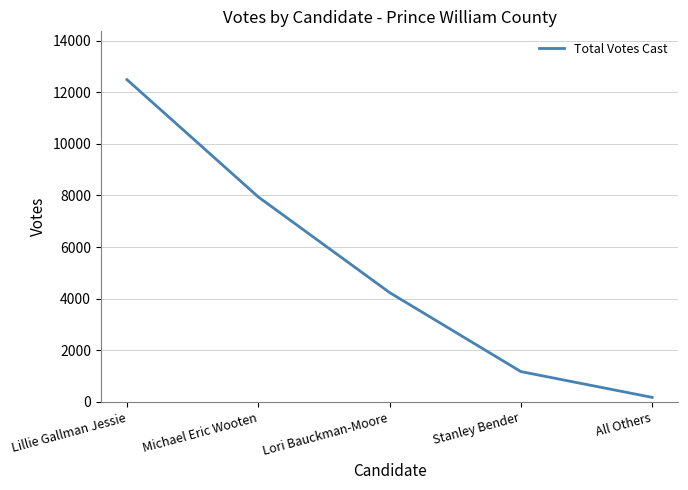

What is the smallest value displayed?

173